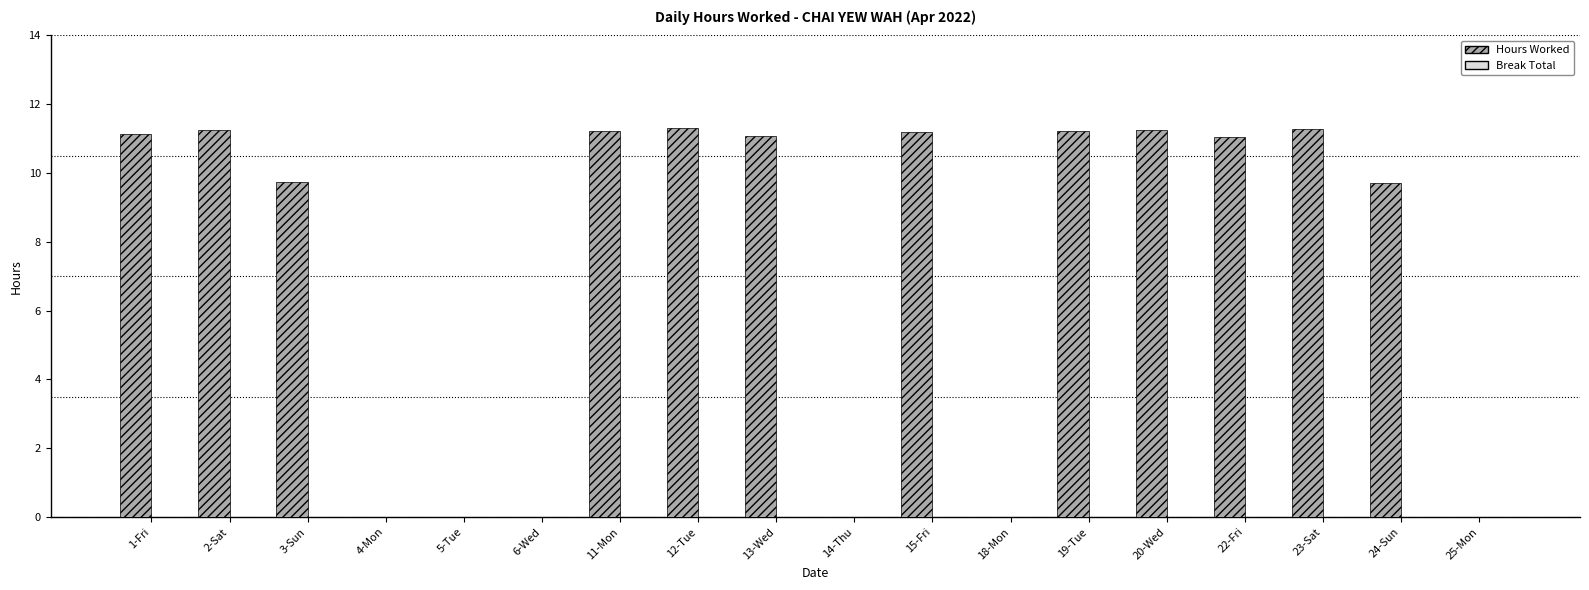

Which has a higher value, 5-Tue or 12-Tue?

12-Tue